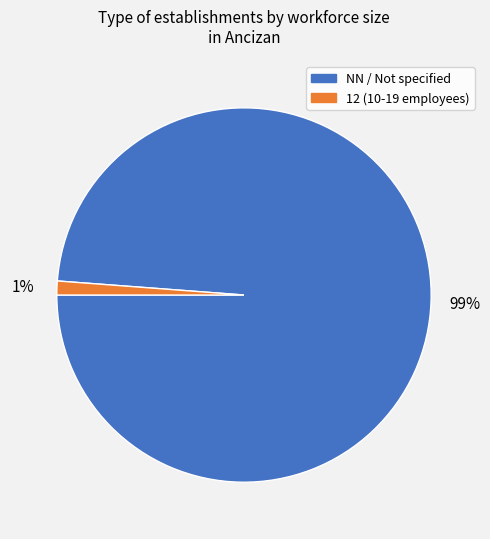

To the nearest percent, what is the difference between the largest and smallest slice percentages?

98%